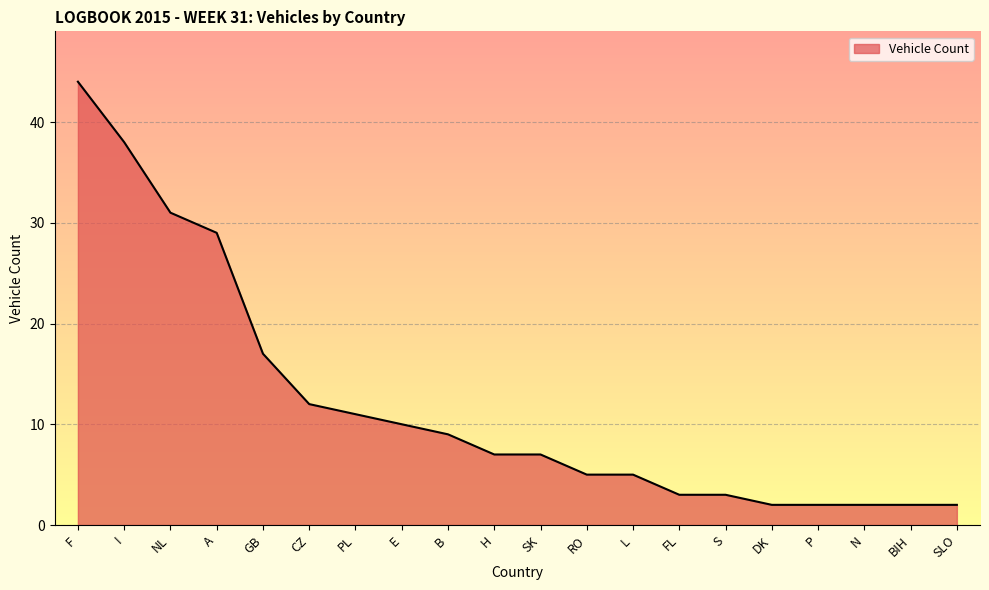

Reading left to right, list all the values displayed in this chart.

F=44	I=38	NL=31	A=29	GB=17	CZ=12	PL=11	E=10	B=9	H=7	SK=7	RO=5	L=5	FL=3	S=3	DK=2	P=2	N=2	BIH=2	SLO=2